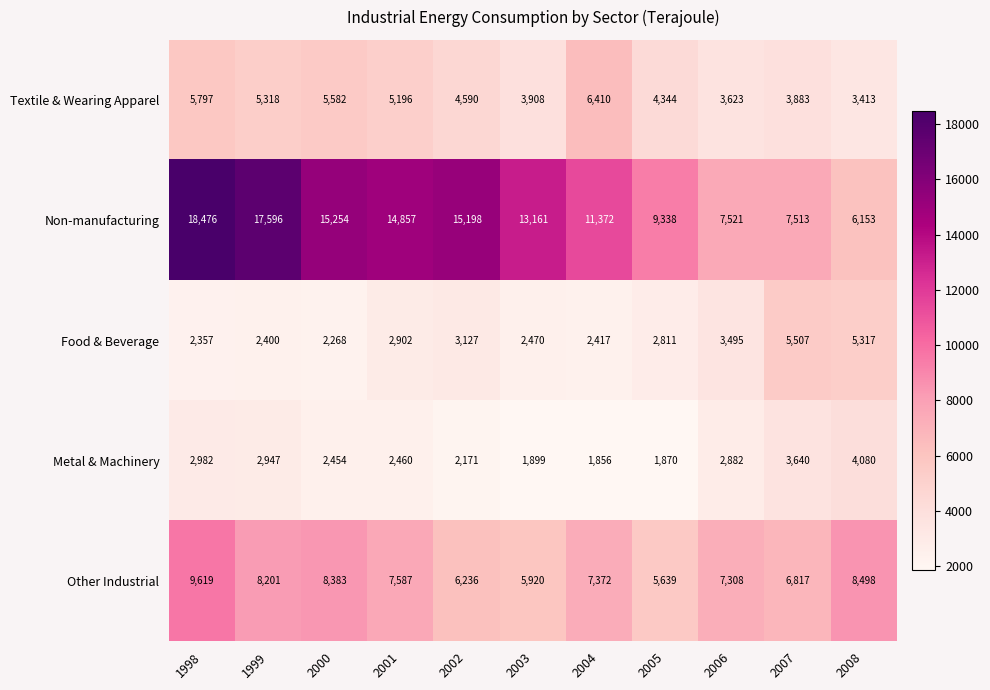

Between 2000 and 2008, which series saw the biggest shift?

Non-manufacturing